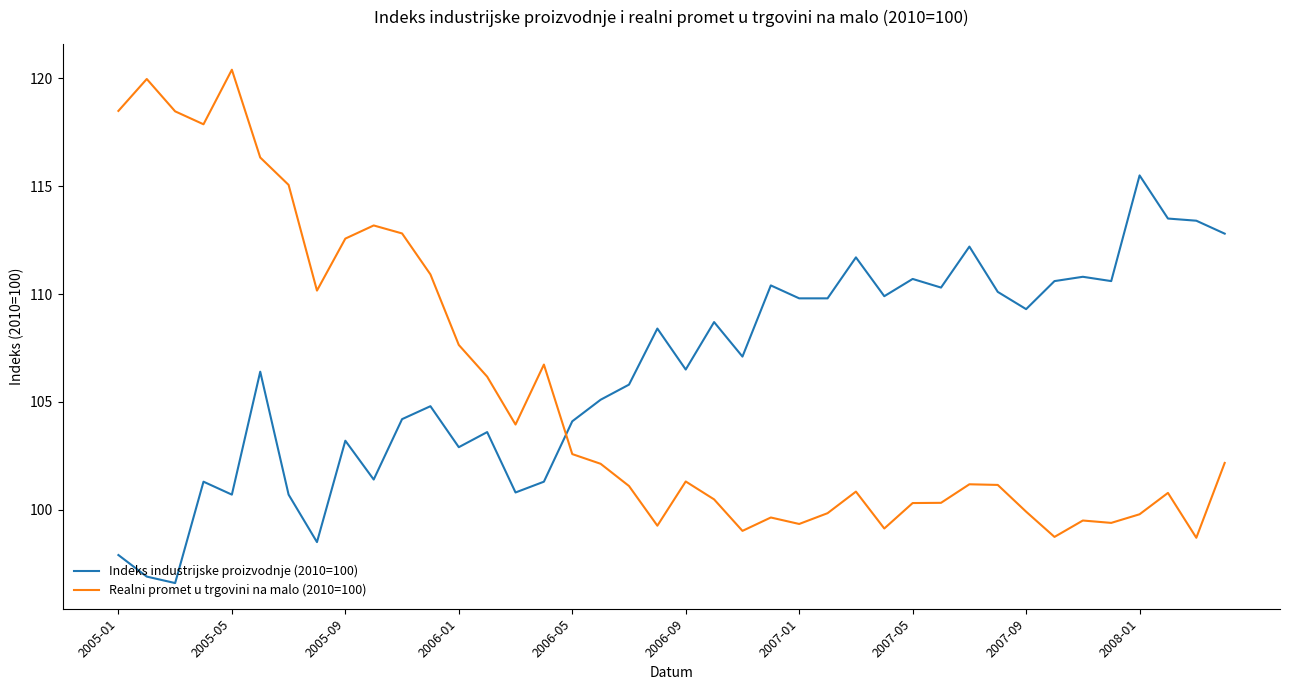

What is the difference between the maximum and second lowest values in the Realni promet u trgovini na malo (2010=100) series?

21.7